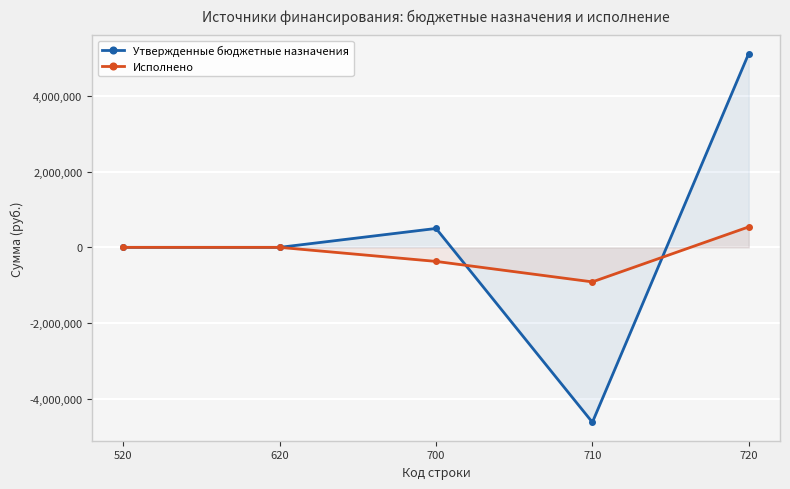

True or false: Утвержденные бюджетные назначения and Исполнено intersect in this chart.

True